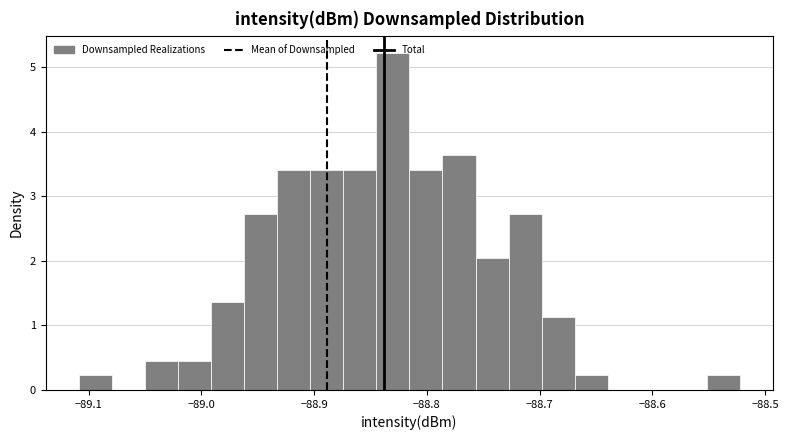

Read against the x-axis, roughly where is the centre of the tallest bar?

-88.83